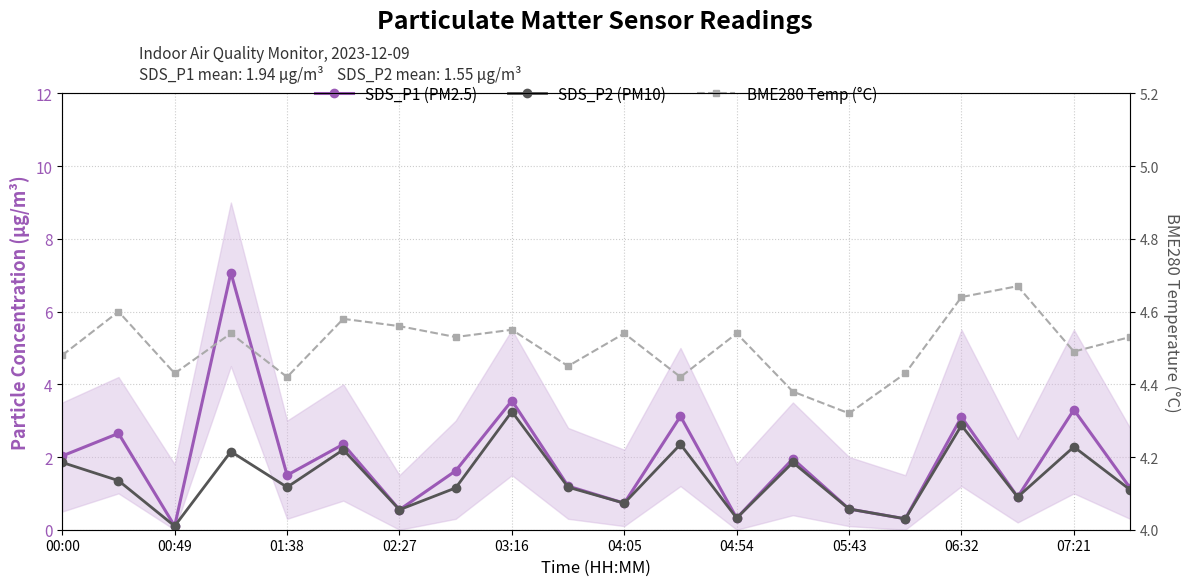

Where is BME280 Temp (°C) nearest to the value 4?

05:43